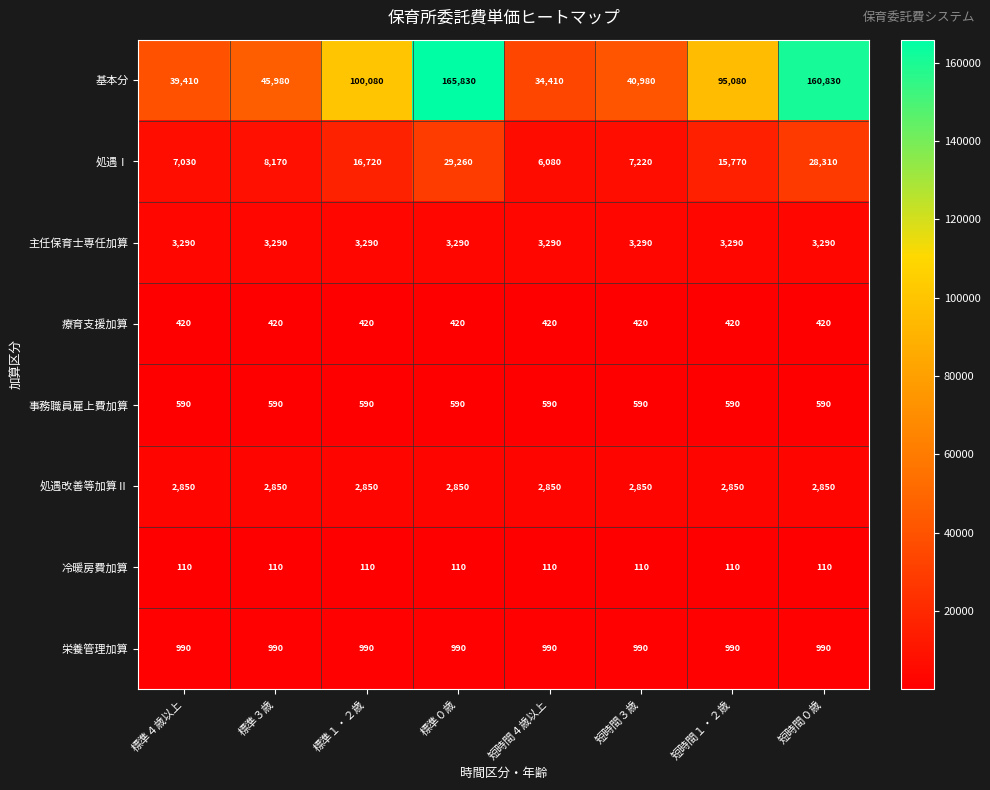

What is the spread (max minus min) of values at 短時間３歳?

40870